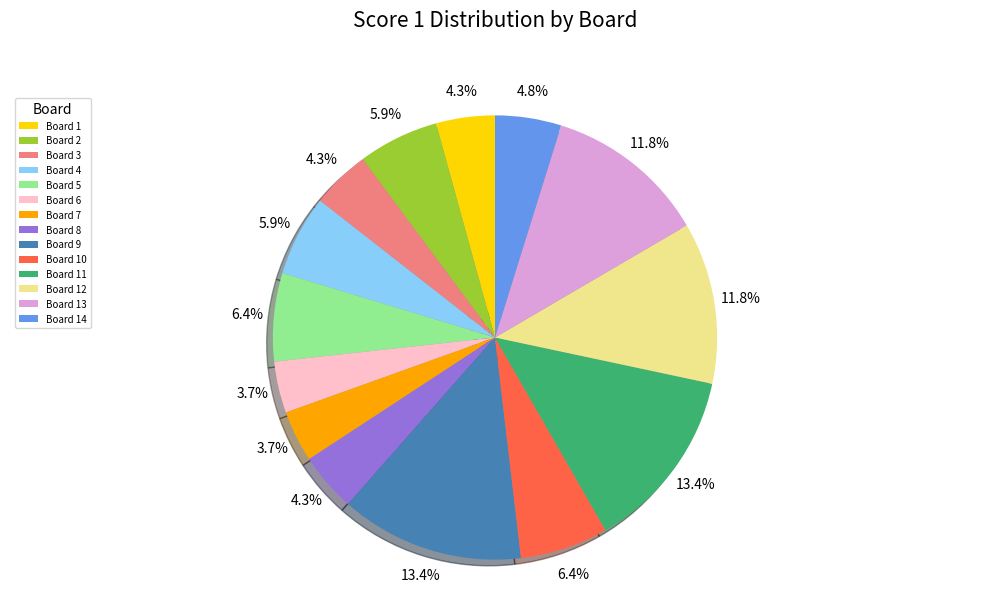

What percentage do Board 5 and Board 11 together represent?

19.8%